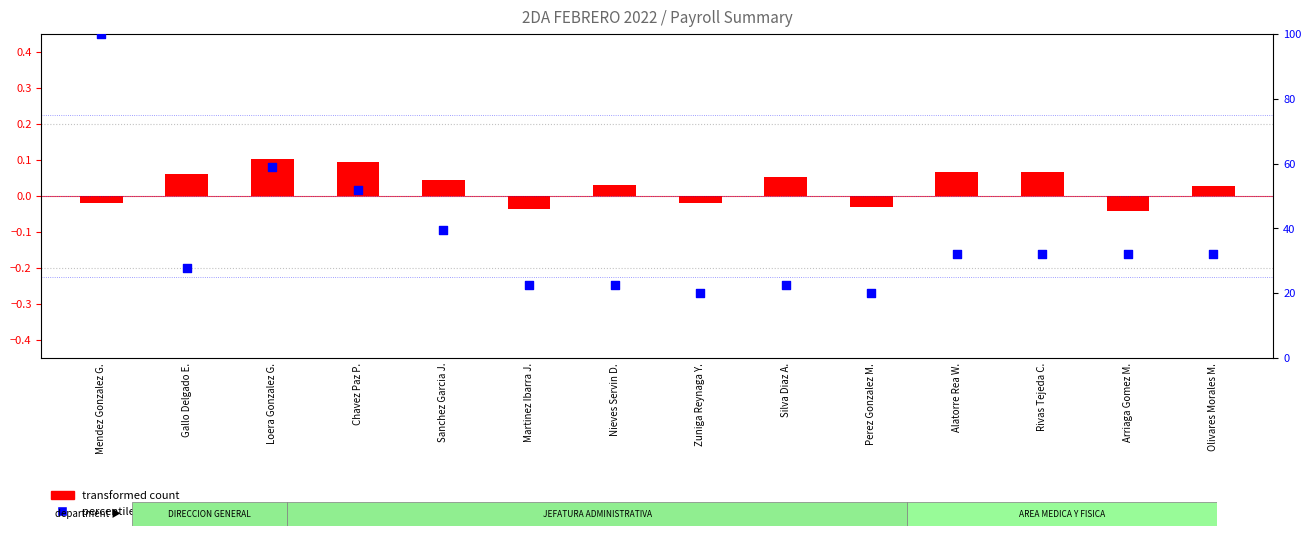

At how many categories does at least one series exceed 79?

1